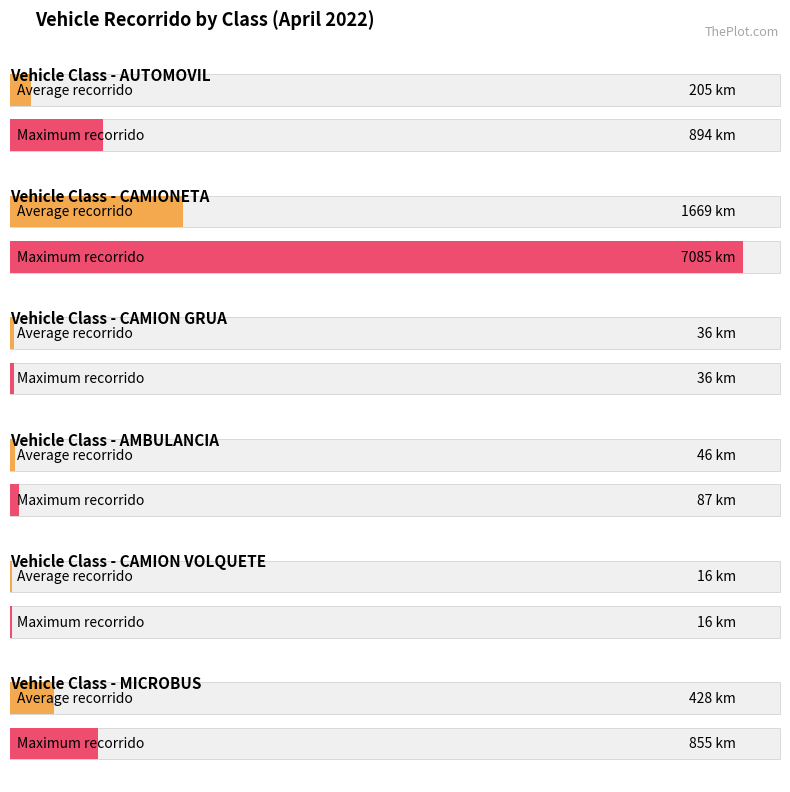

What is the label of the 17th bar from the left?

16